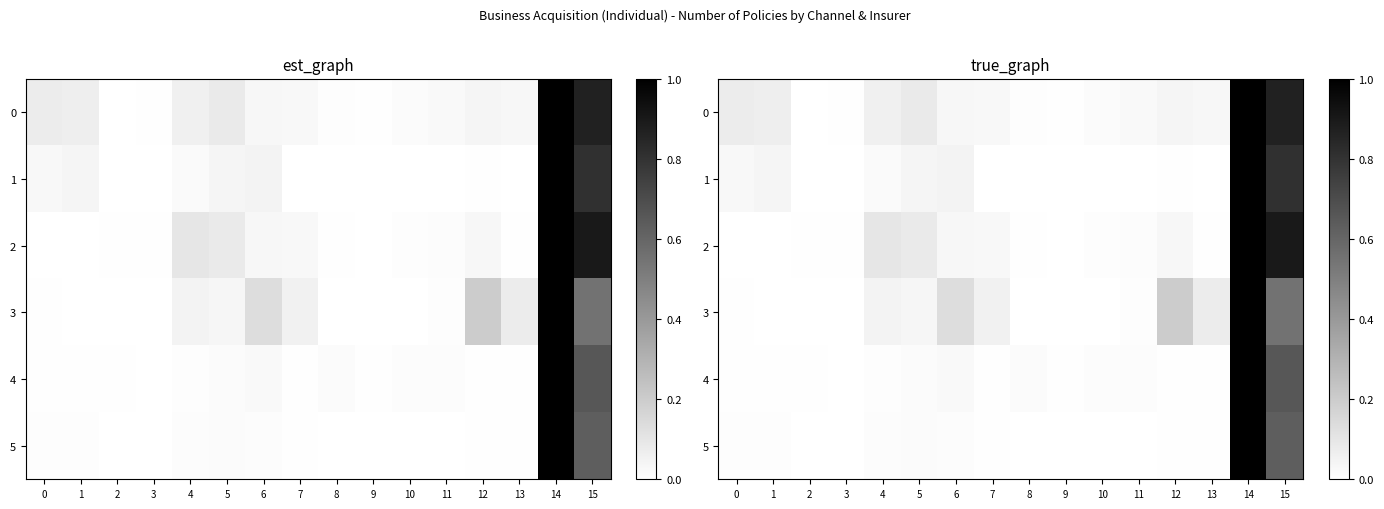

The value of 0 at 10 is 0.0. True or false?

False